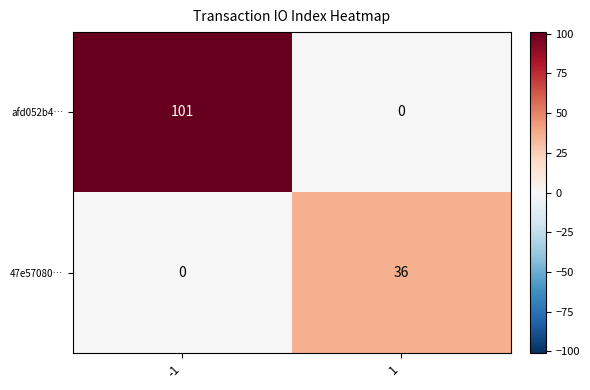

List the series in order of their peak value, highest first.

afd052b4…, 47e57080…